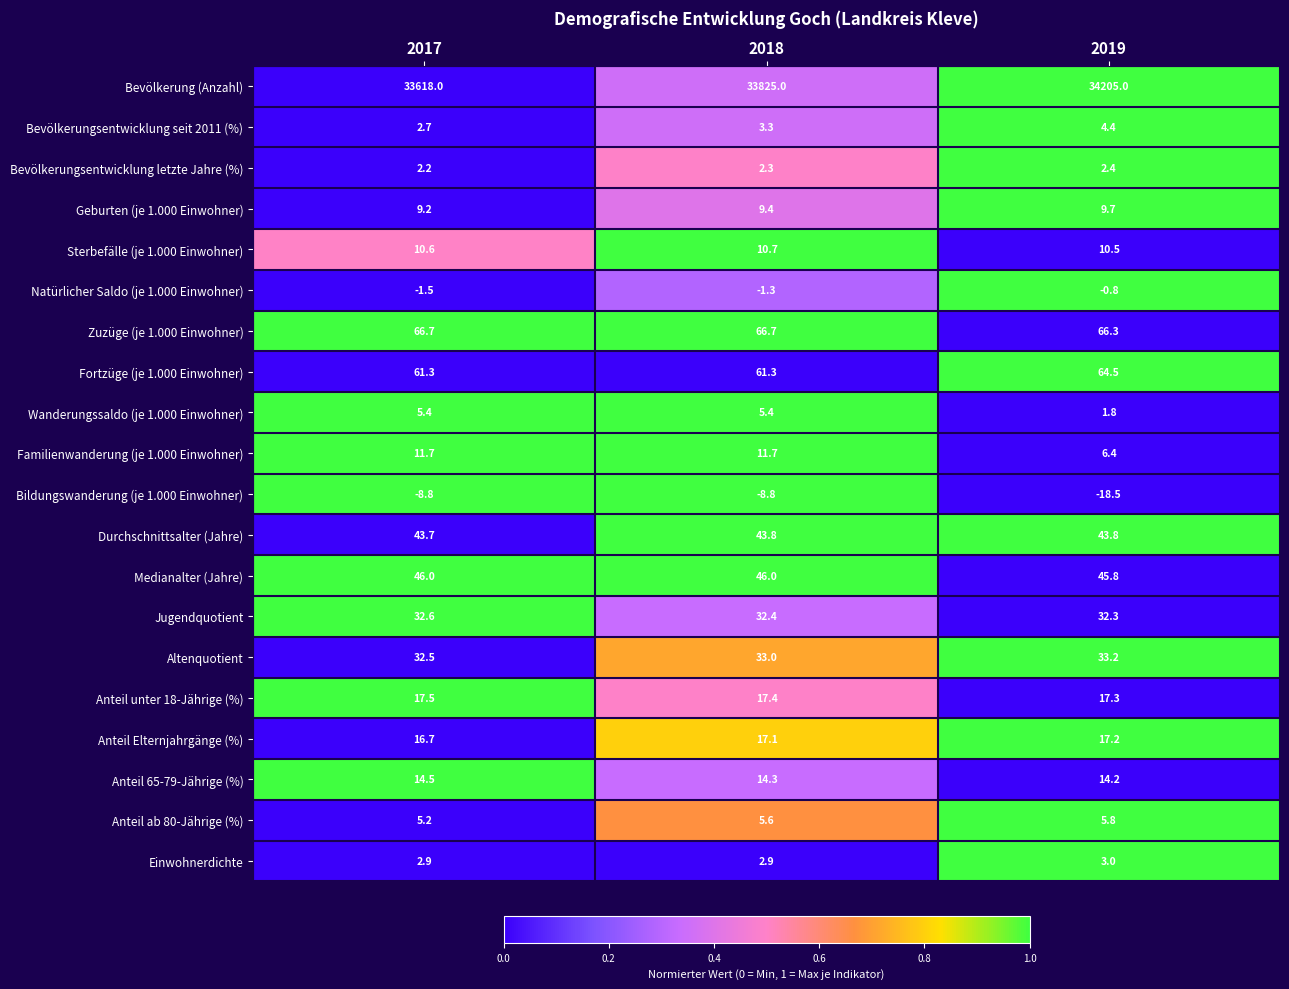

What is the total value across all series at 2017?

33989.1